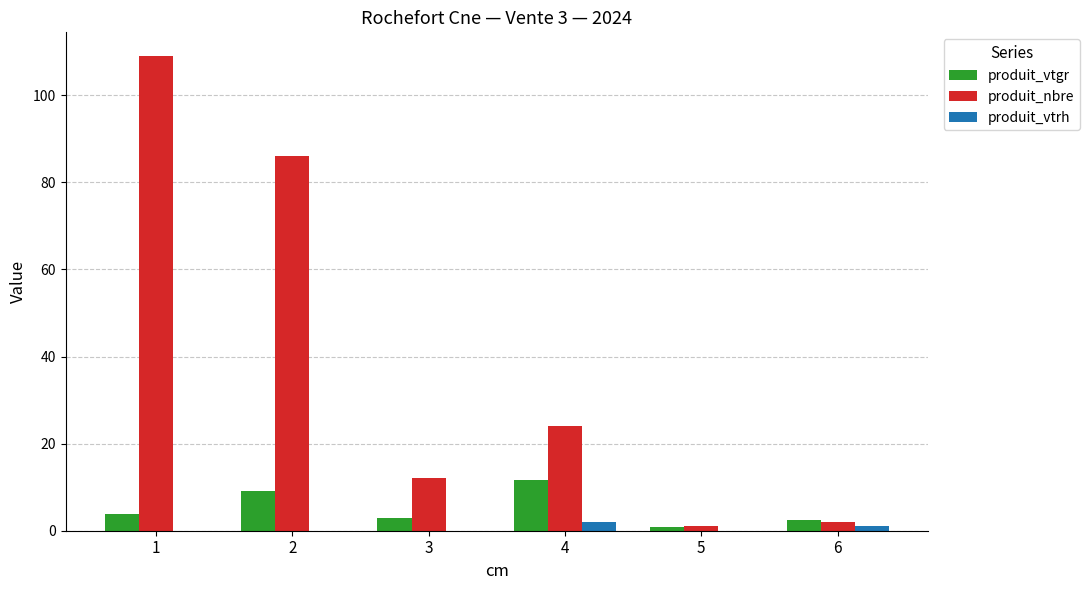

What is the spread (max minus min) of values at 5?

1.0